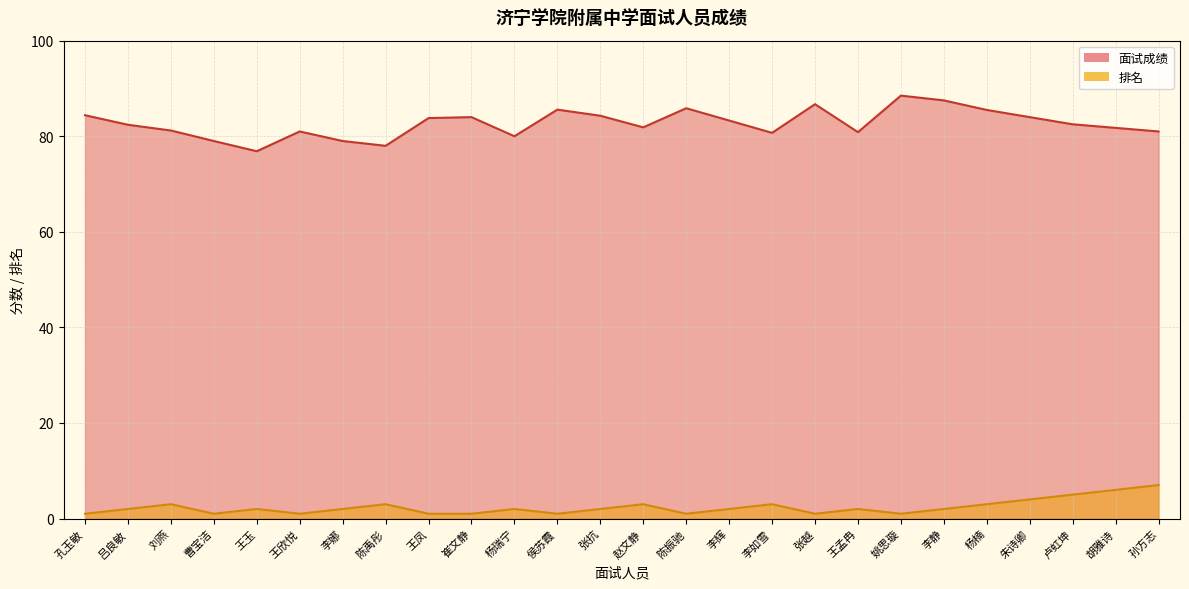

What is the difference between the maximum and minimum values in the 面试成绩 series?

11.6